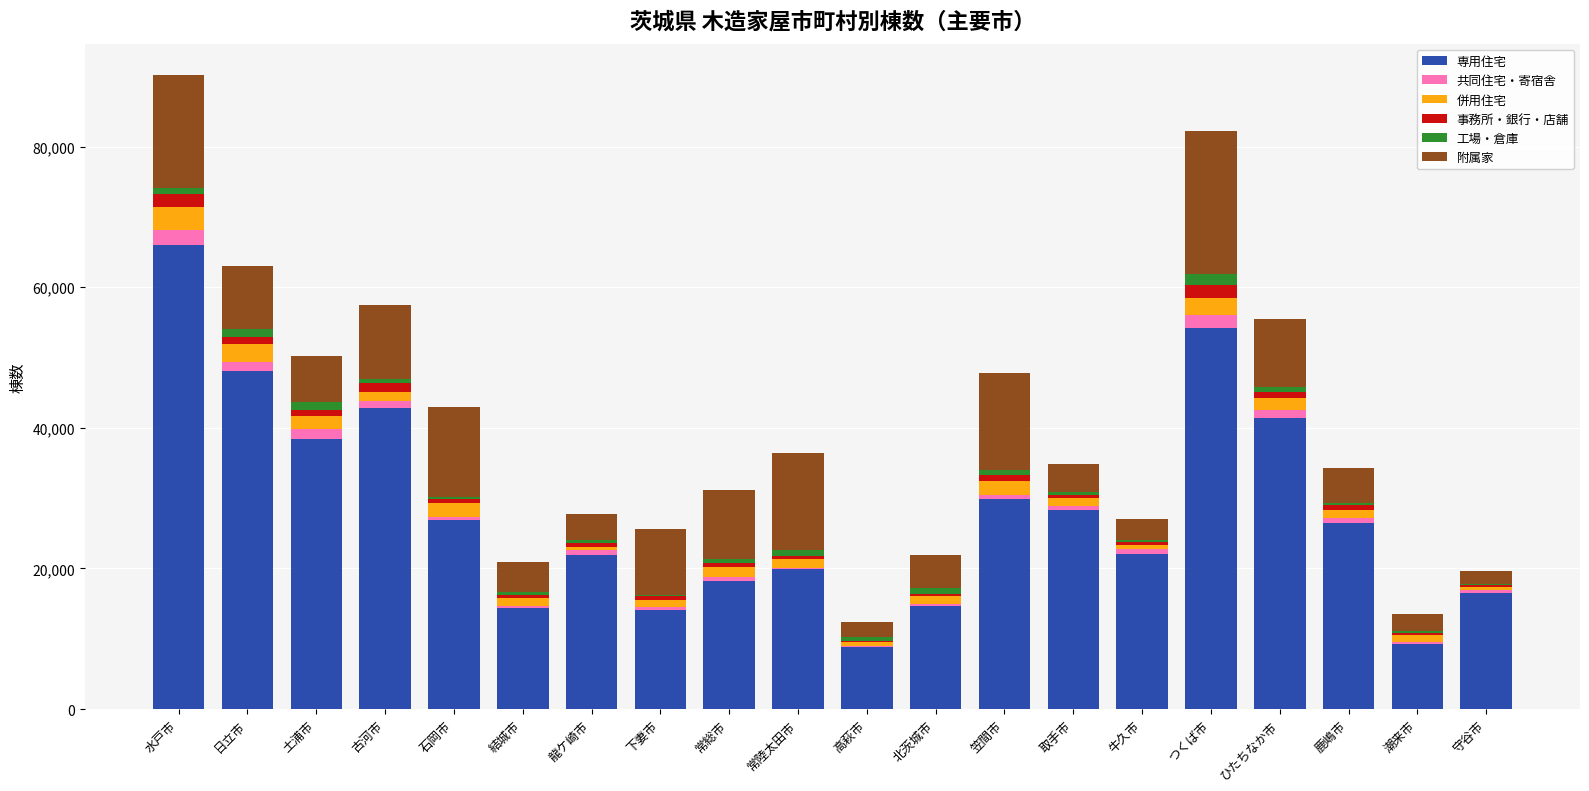

The value of 専用住宅 at 潮来市 is 5386. True or false?

False